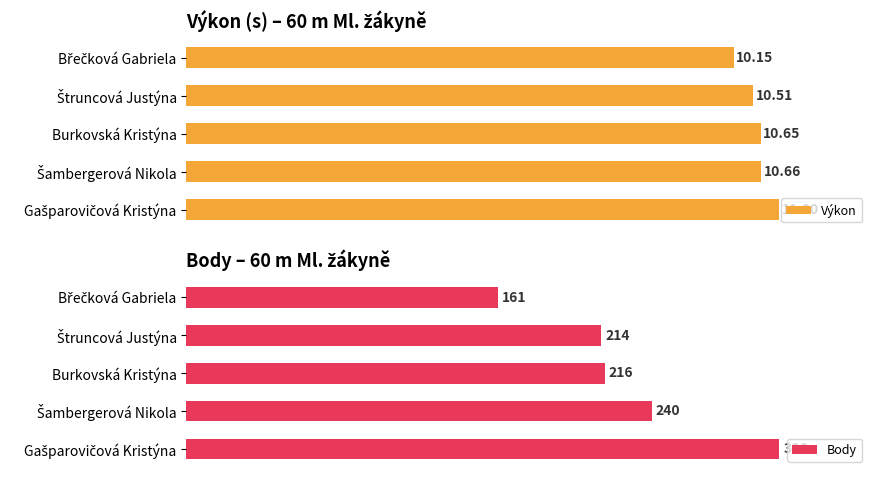

How many series are shown in this chart?

2